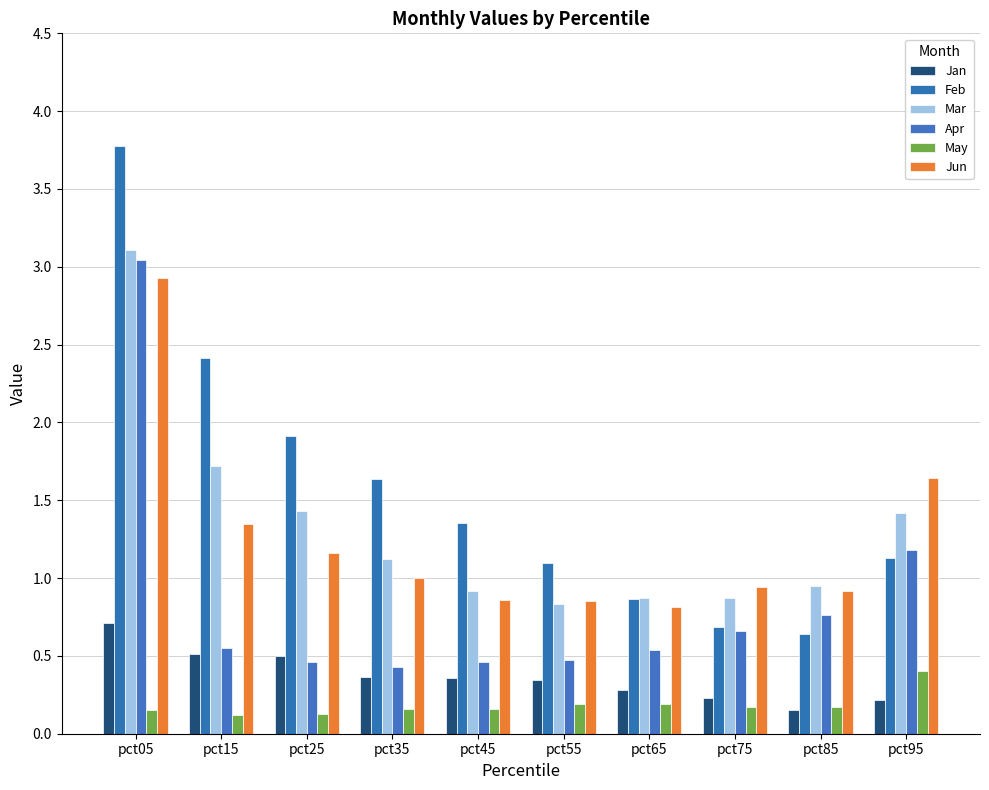

What are all the series names shown in the legend?

Jan, Feb, Mar, Apr, May, Jun